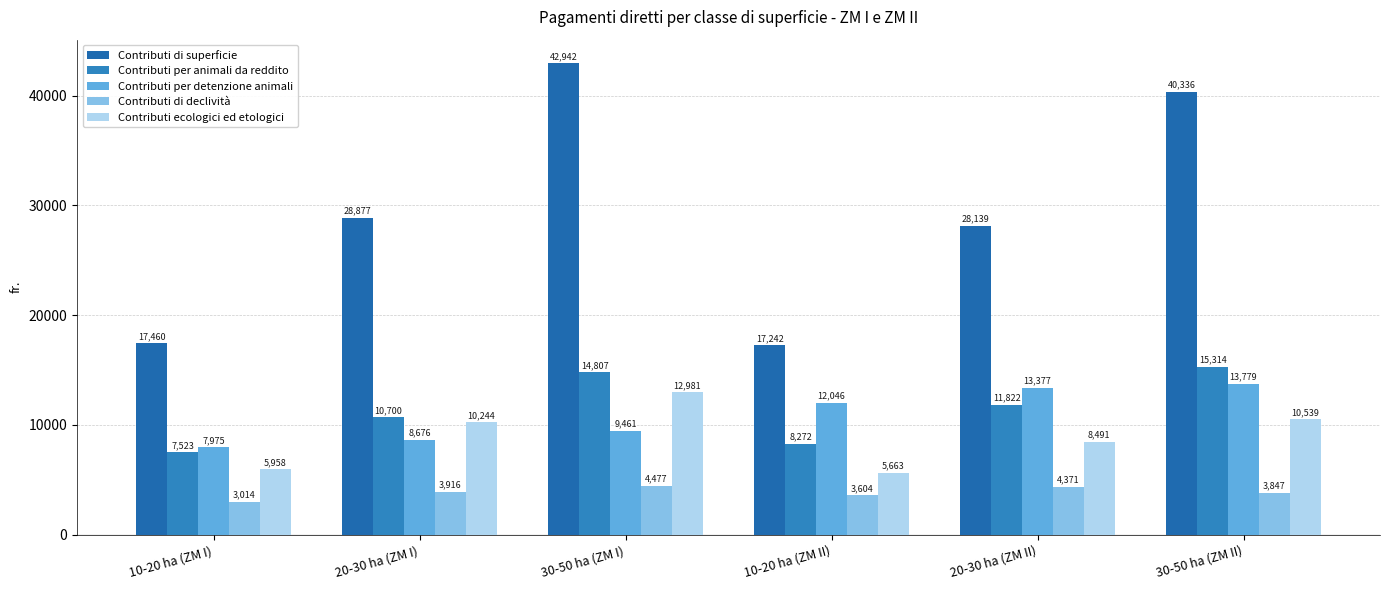

What is the sum of all Contributi di superficie values?

174996